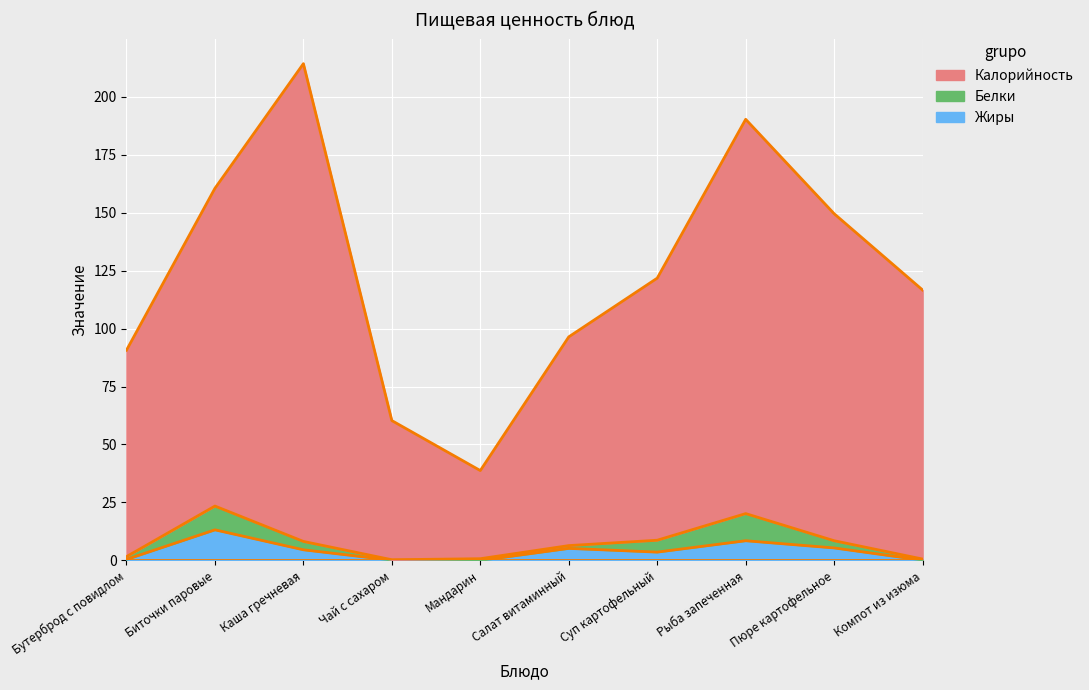

What is the lowest value of the Калорийность series?

38.8